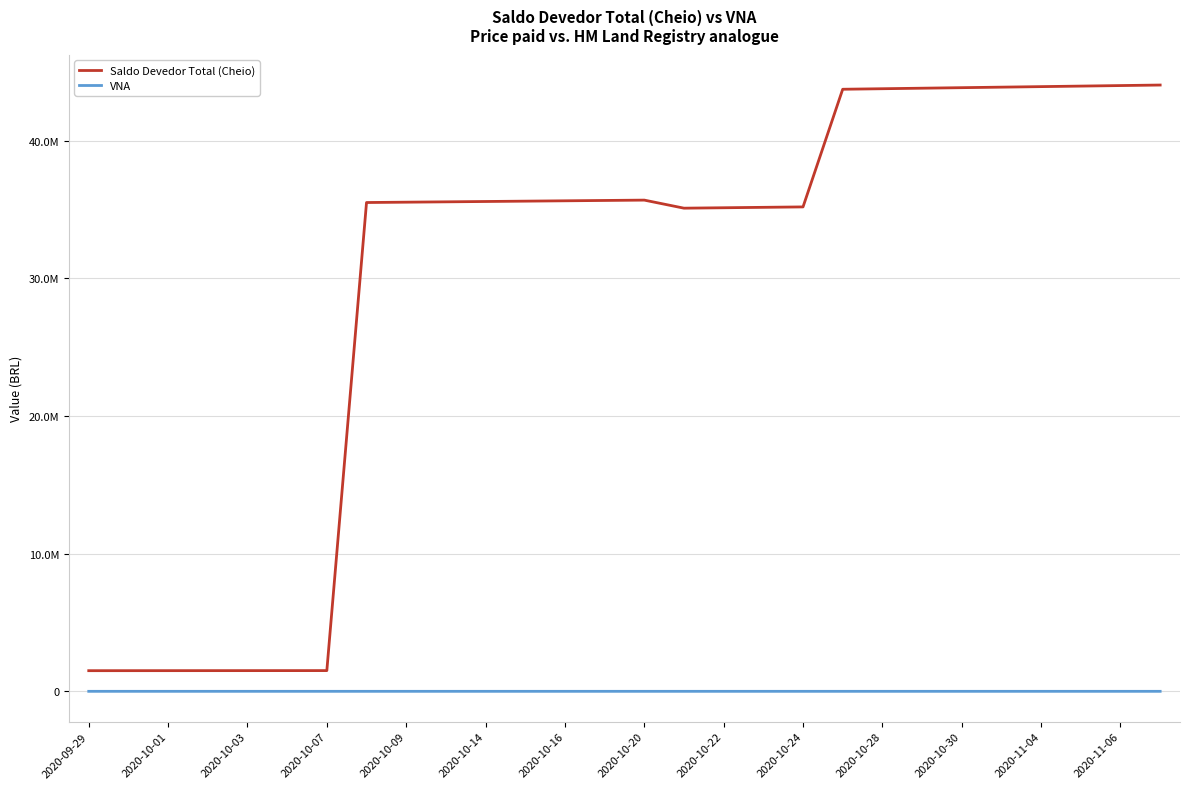

What are all the series names shown in the legend?

Saldo Devedor Total (Cheio), VNA